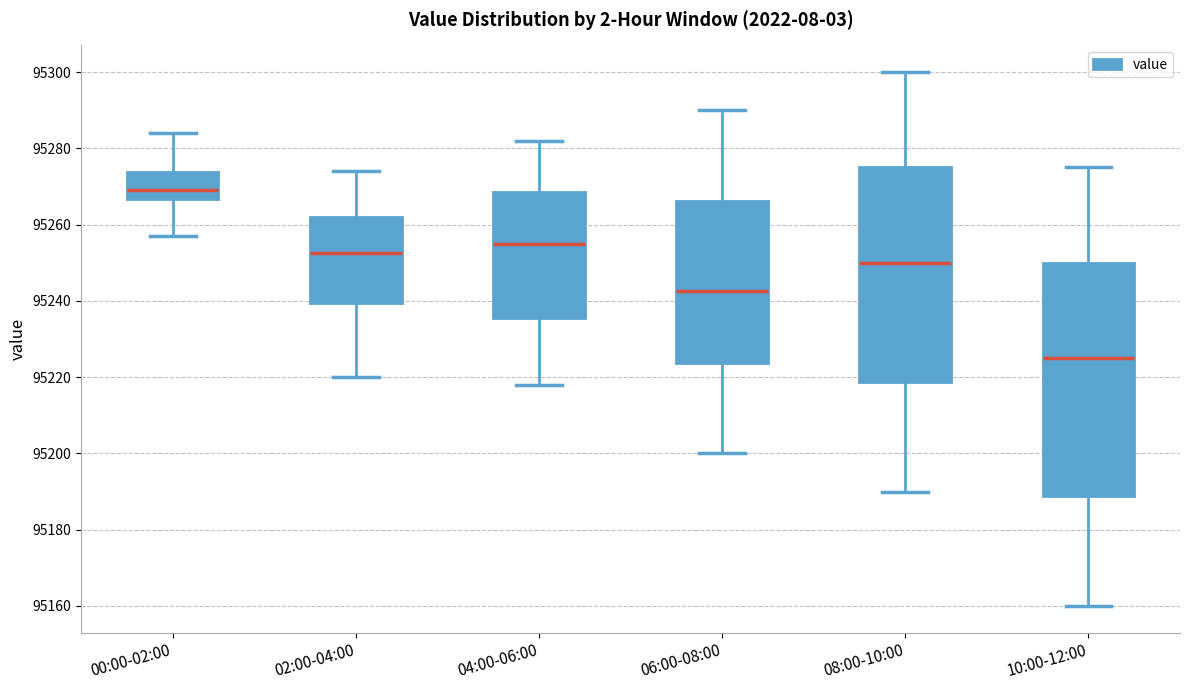

Comparing the boxes themselves (not the whiskers), which one is the tallest?

10:00-12:00